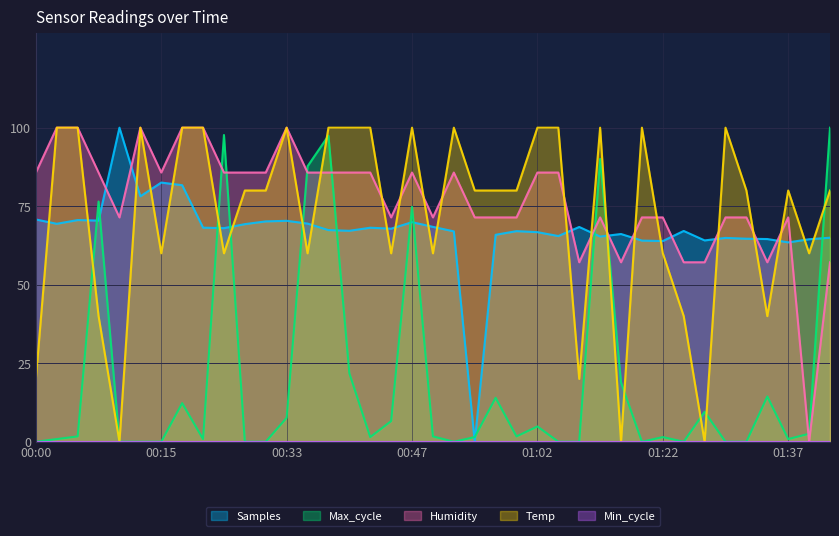

True or false: Humidity has more than 0 points higher than both neighbors.

True